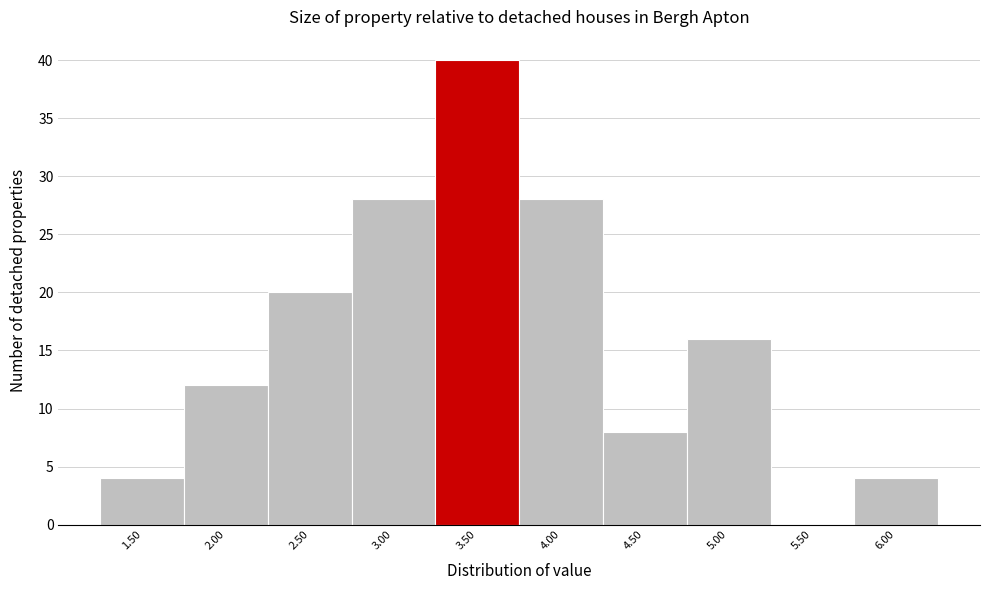

Reading right to left, list all the values displayed in this chart.

6.00=4	5.50=0	5.00=16	4.50=8	4.00=28	3.50=40	3.00=28	2.50=20	2.00=12	1.50=4